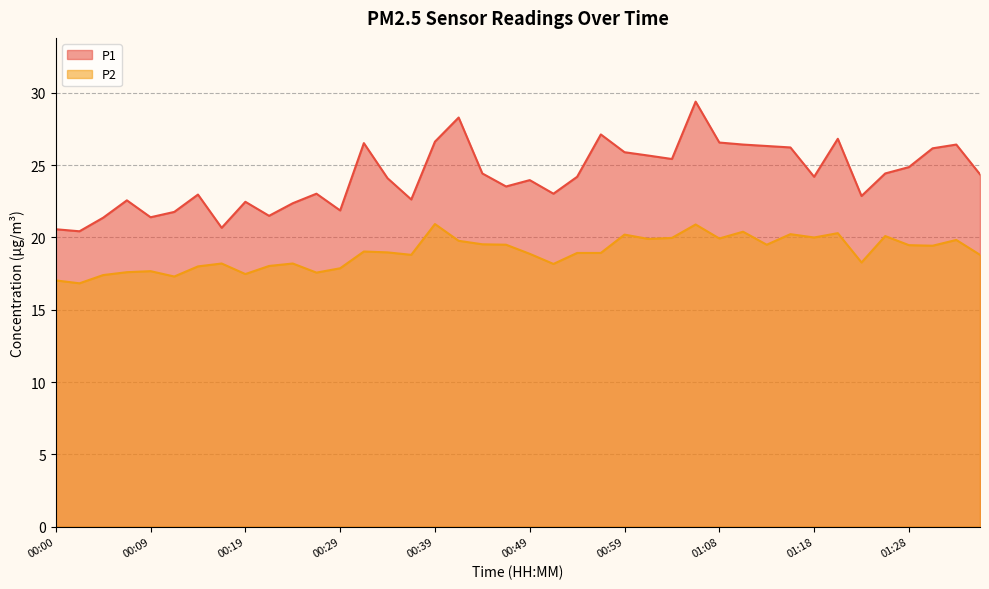

The P2 series shows 3.9 at 00:51. True or false?

False